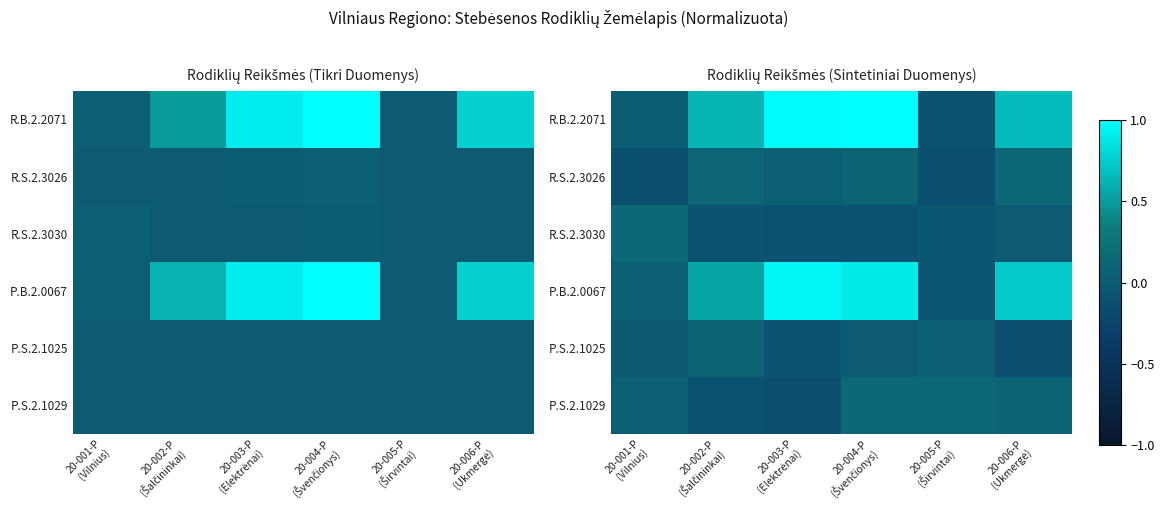

Where is P.S.2.1029 nearest to the value 0?

20-001-P (Vilnius)